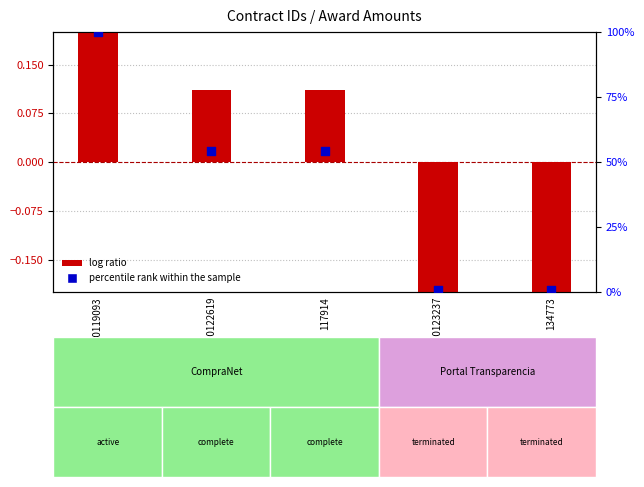

Which series has the widest spread of Y values?

percentile rank within the sample